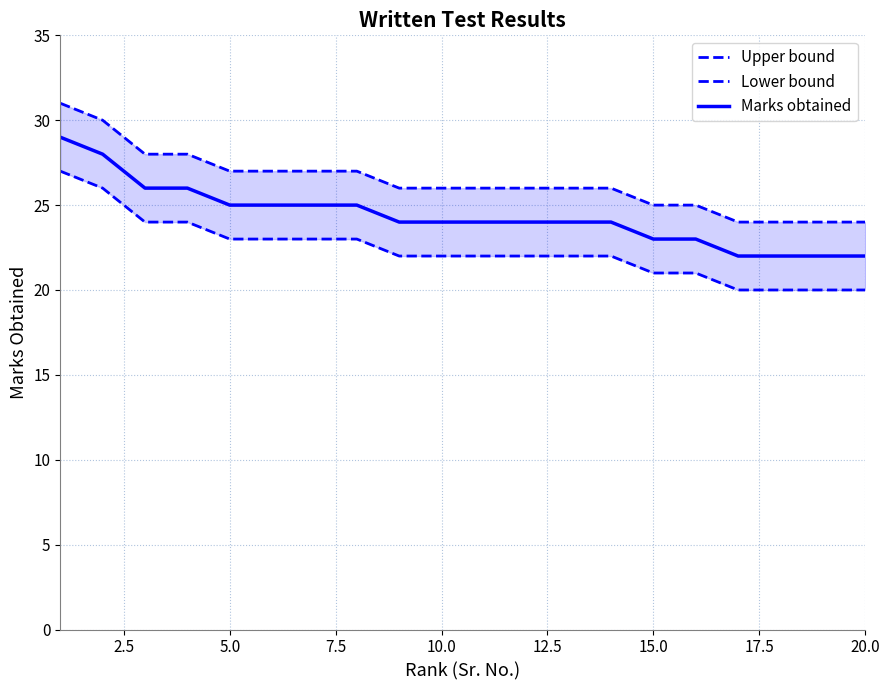

True or false: Lower bound and Upper bound cross at least once.

False